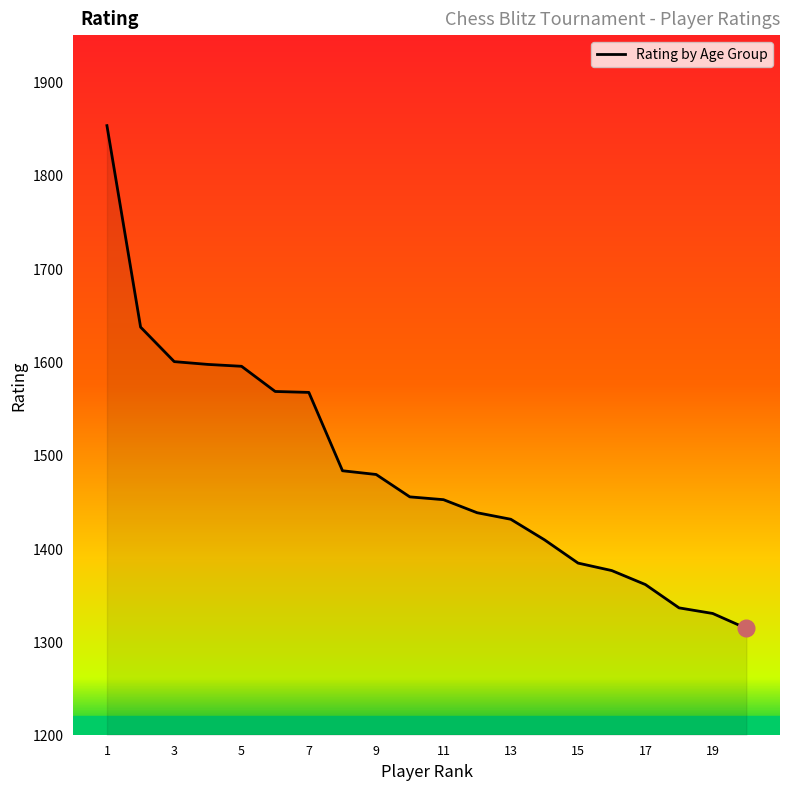

What is the smallest value displayed?

1314